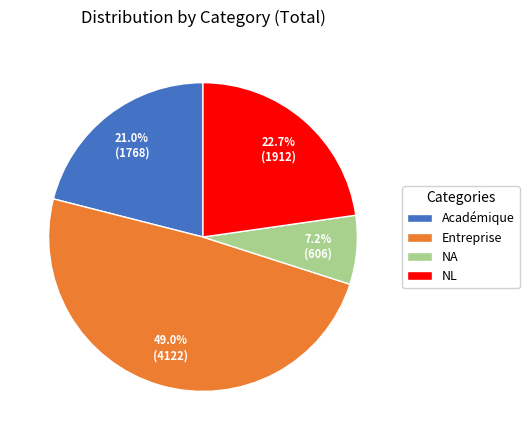

Approximately how many times larger is the value at NL compared to Entreprise?

0.5